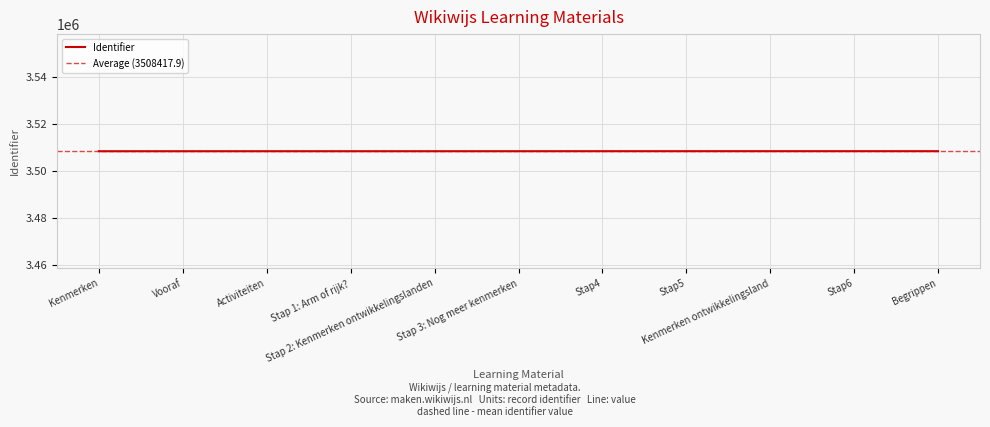

Where does the data first go above 3508417?

Stap4